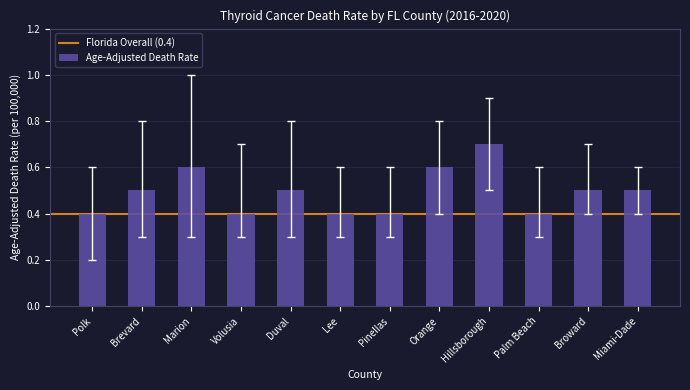

The value at Polk is 0.2. True or false?

False